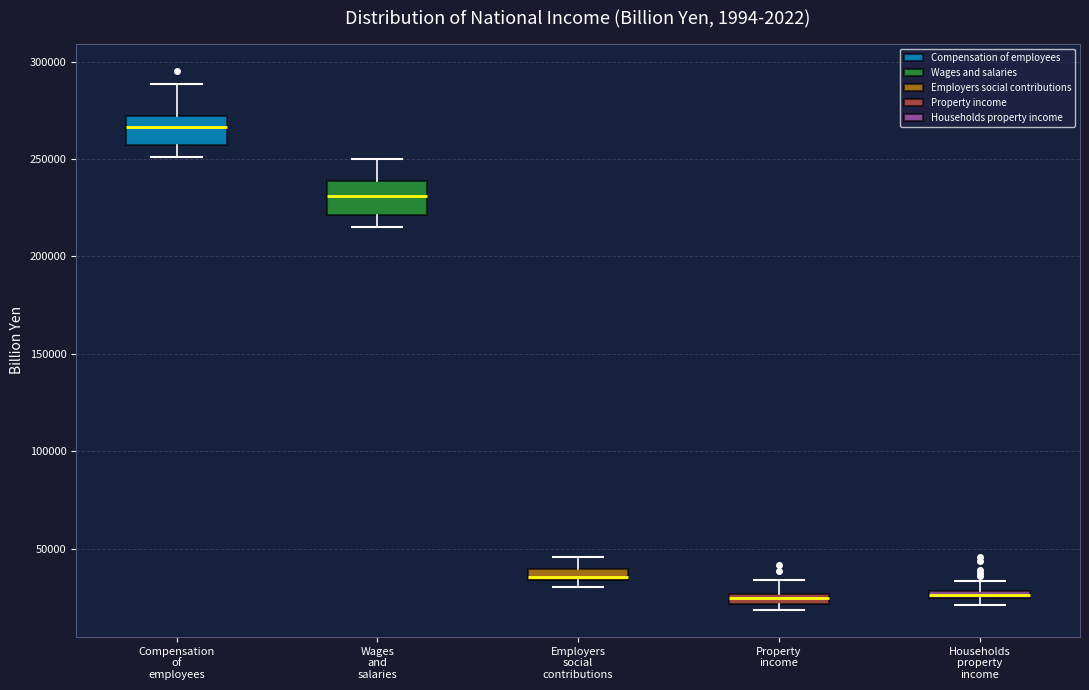

Where is the upper edge of the box for Employers social contributions on the y-axis? The values are not printed on the chart, so give them approximately, as read against the axis.

40000